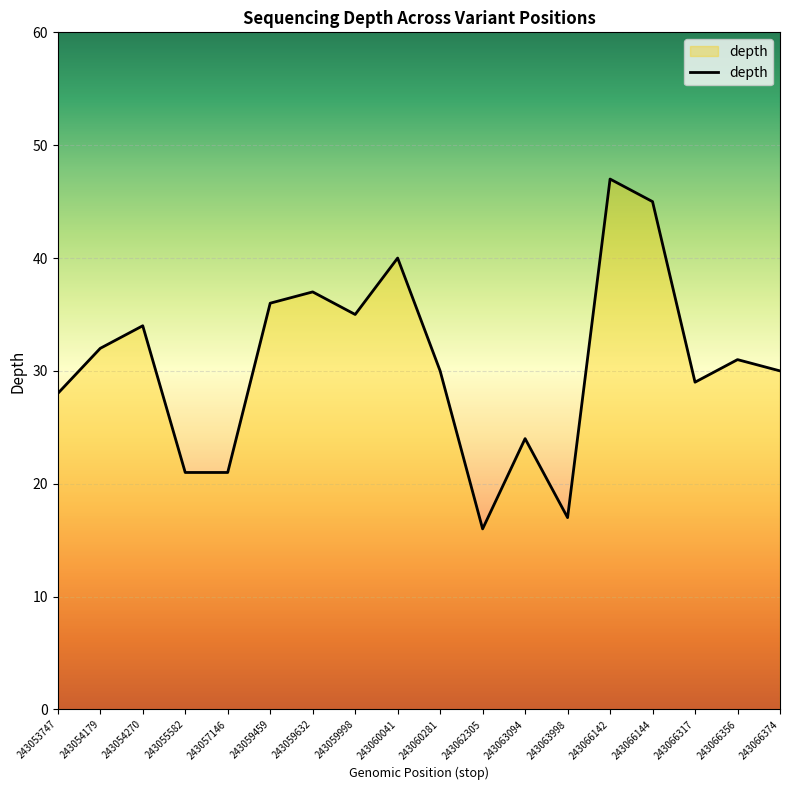

What is the change in value from 243066144 to 243066356?

-14